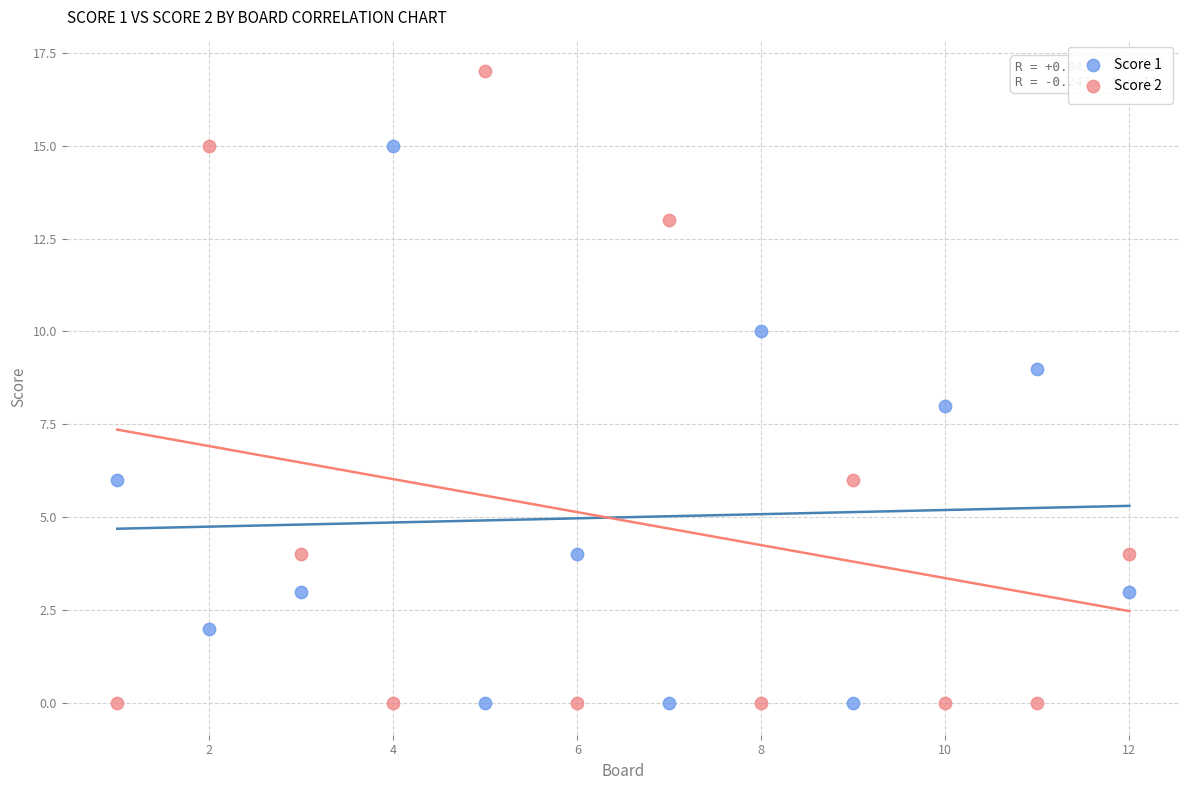

Which series reaches the maximum Y coordinate?

Score 2